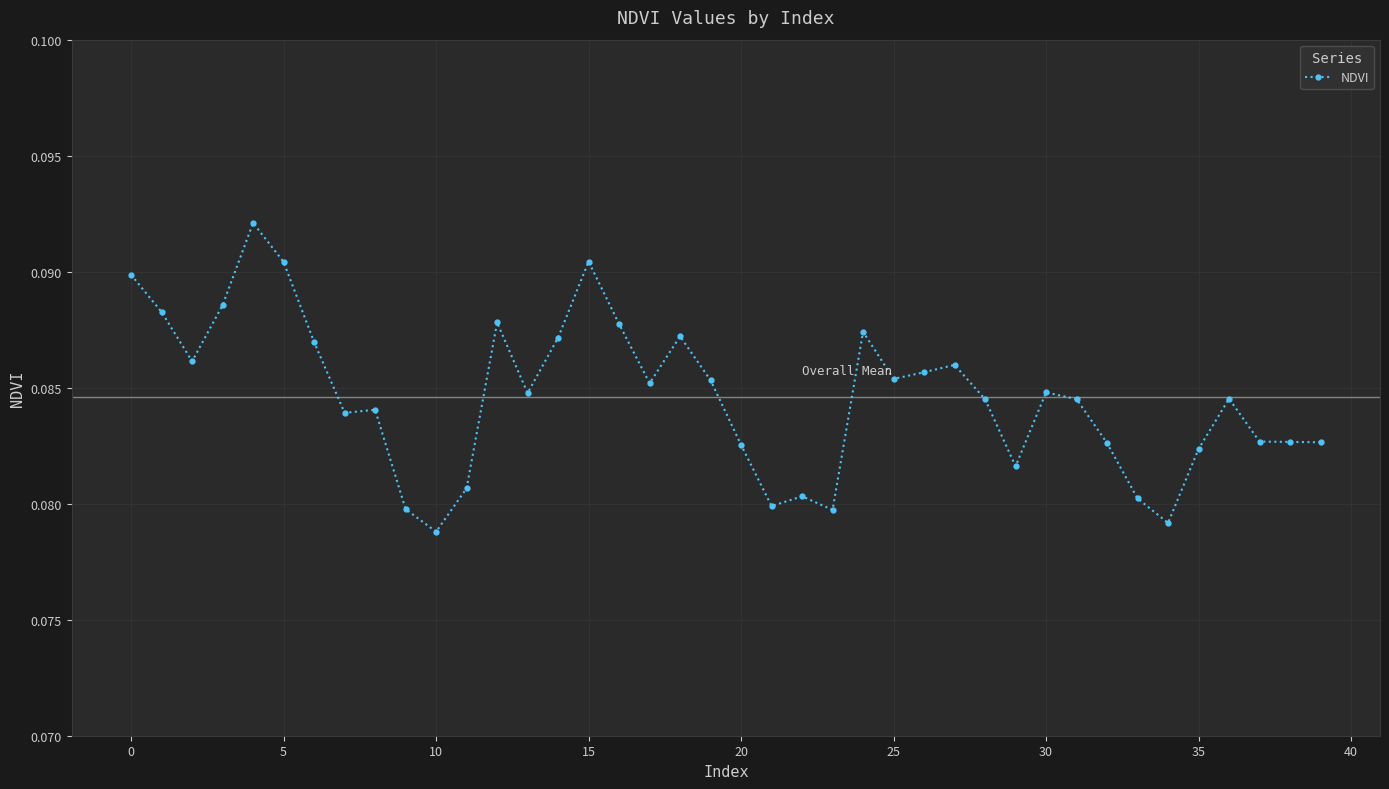

How many values are between 0 and 1?

40